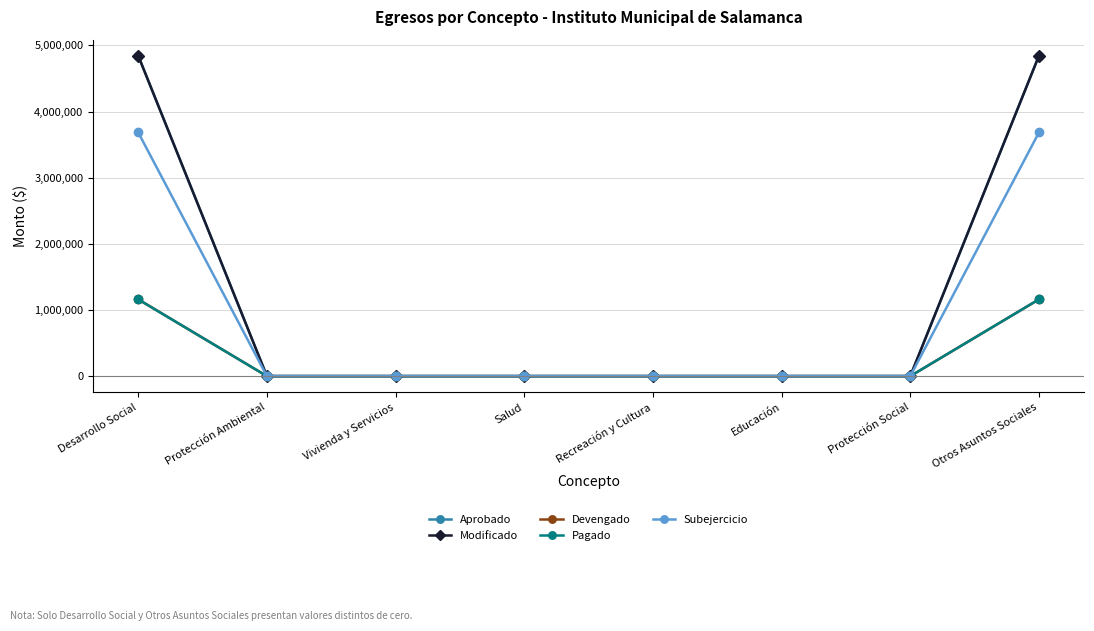

What is the label of the 1st point from the right?

Otros Asuntos Sociales